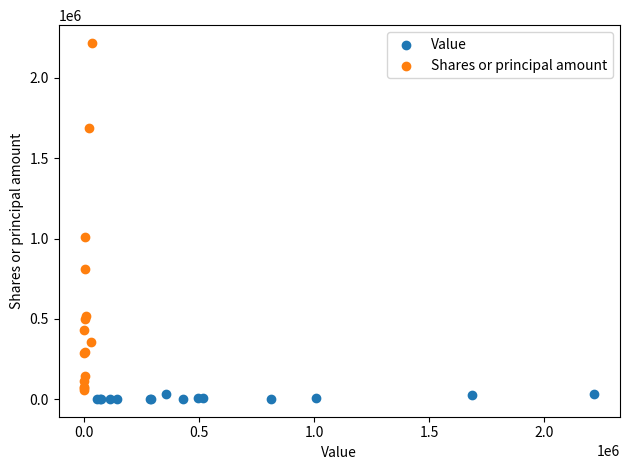

Which series has the widest spread of Y values?

Shares or principal amount